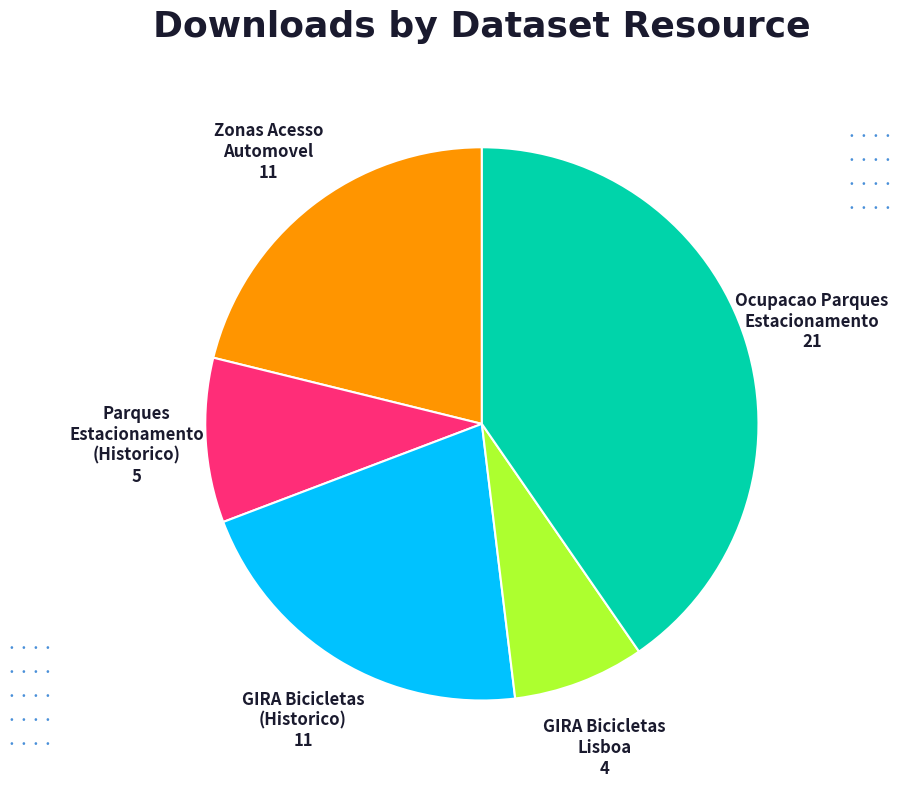

Does Ocupacao Parques Estacionamento represent more than half of the total?

No